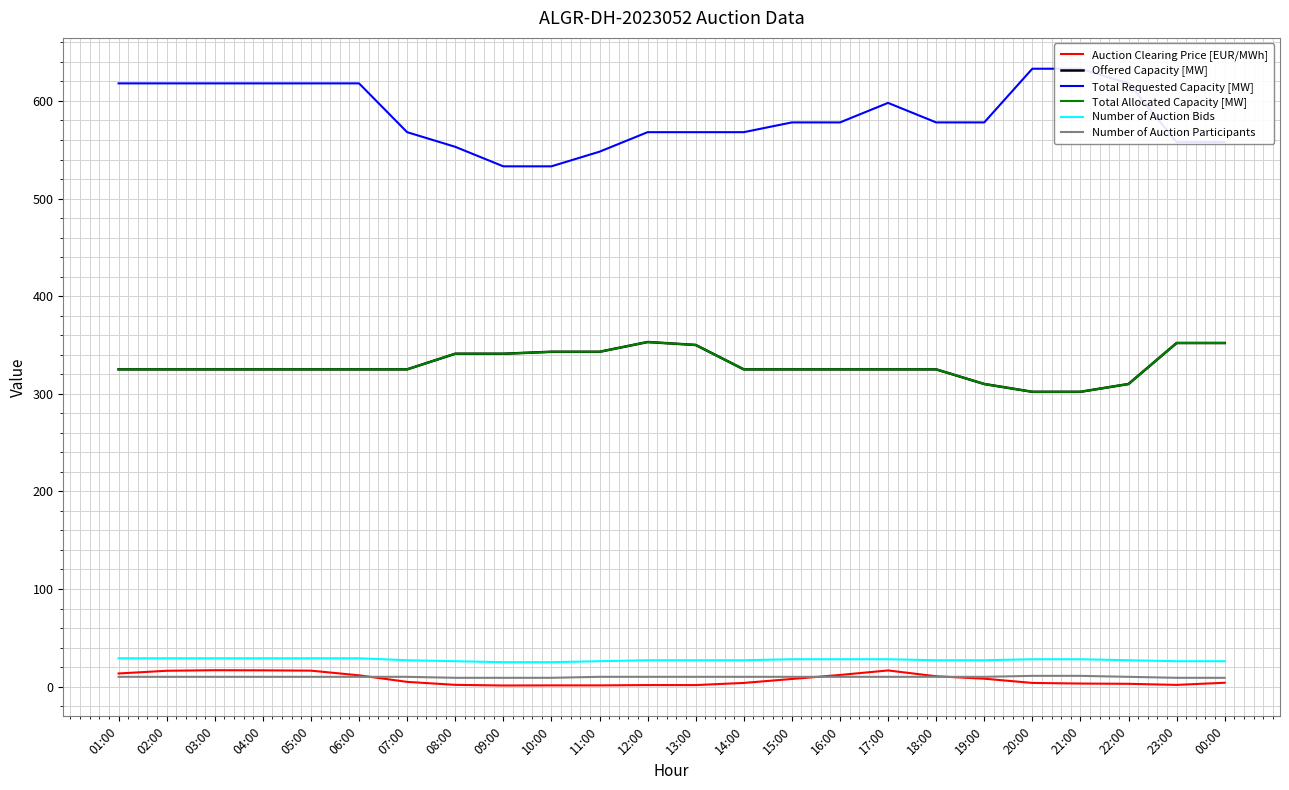

True or false: Auction Clearing Price [EUR/MWh] and Total Allocated Capacity [MW] cross at least once.

False